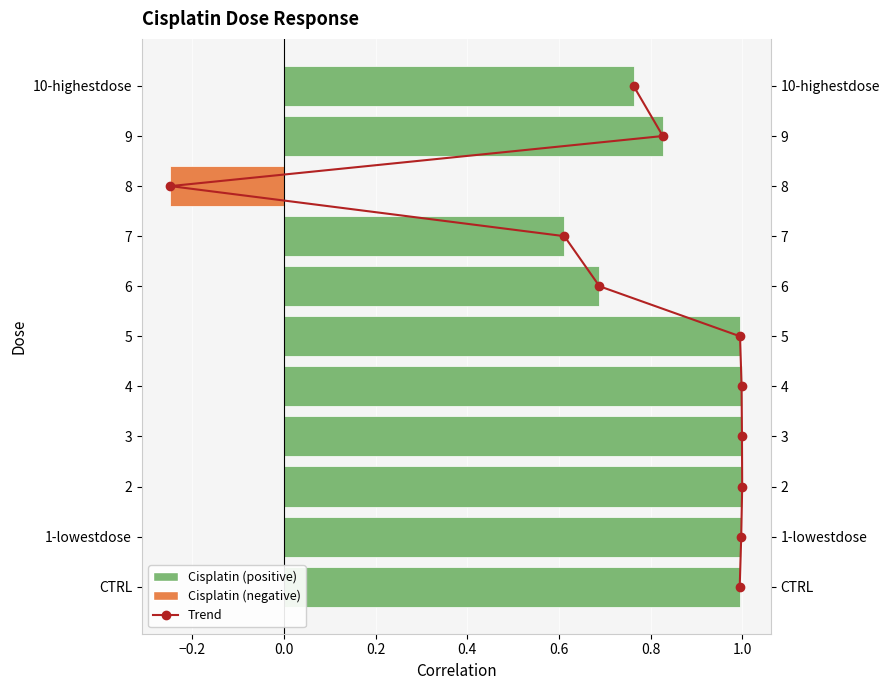

Is the value of Trend at −0.4 greater than the value of Cisplatin at 0.2?

No